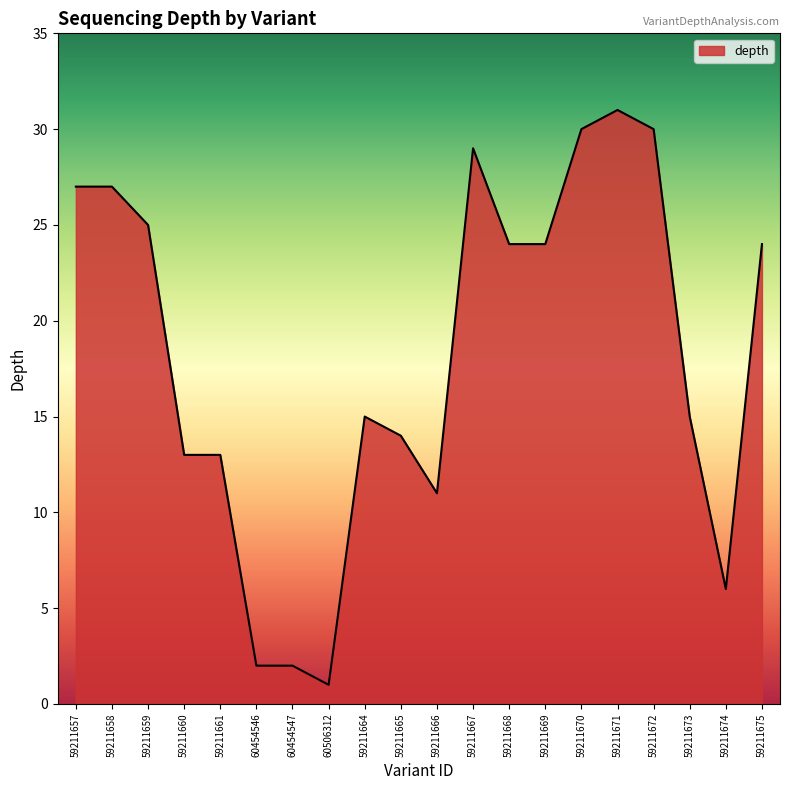

Reading left to right, transcribe all the data shown in this chart.

27	27	25	13	13	2	2	1	15	14	11	29	24	24	30	31	30	15	6	24